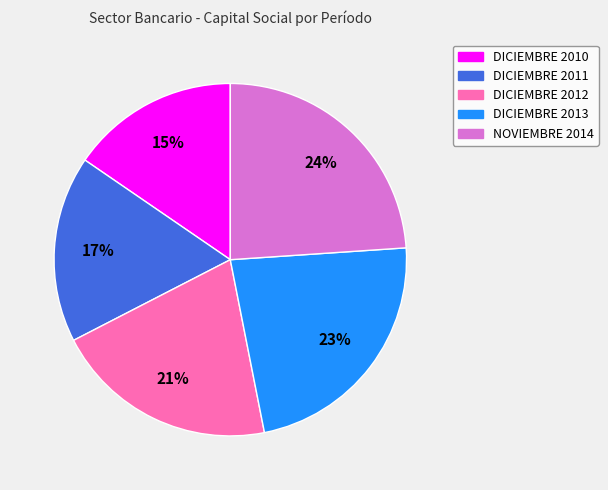

What is the largest slice in the pie chart?

NOVIEMBRE 2014